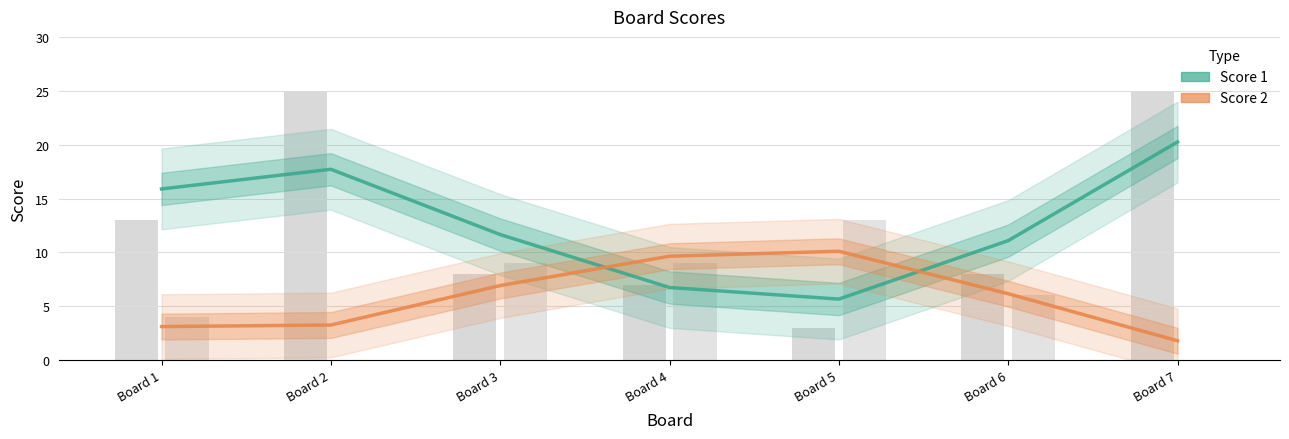

The value of Score 1 at Board 3 is 11.7. True or false?

True